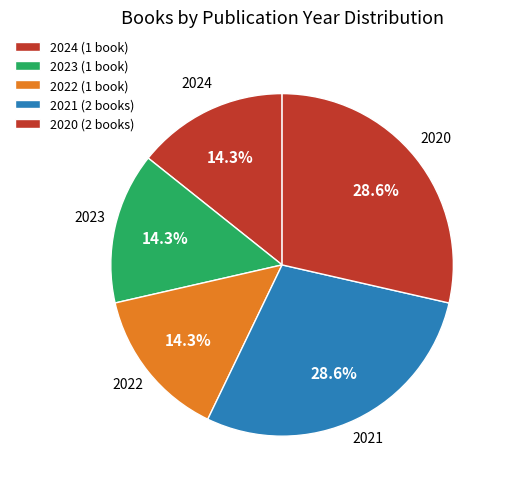

How many slices are in this pie chart?

5